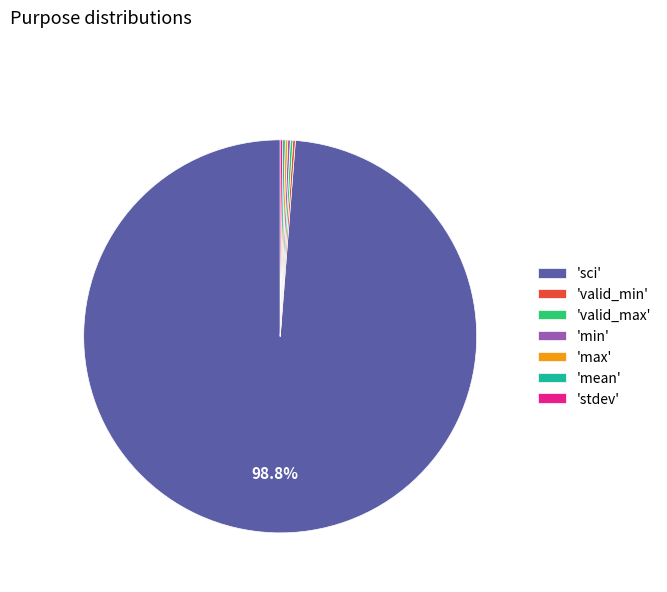

Does 'sci' represent more than half of the total?

Yes